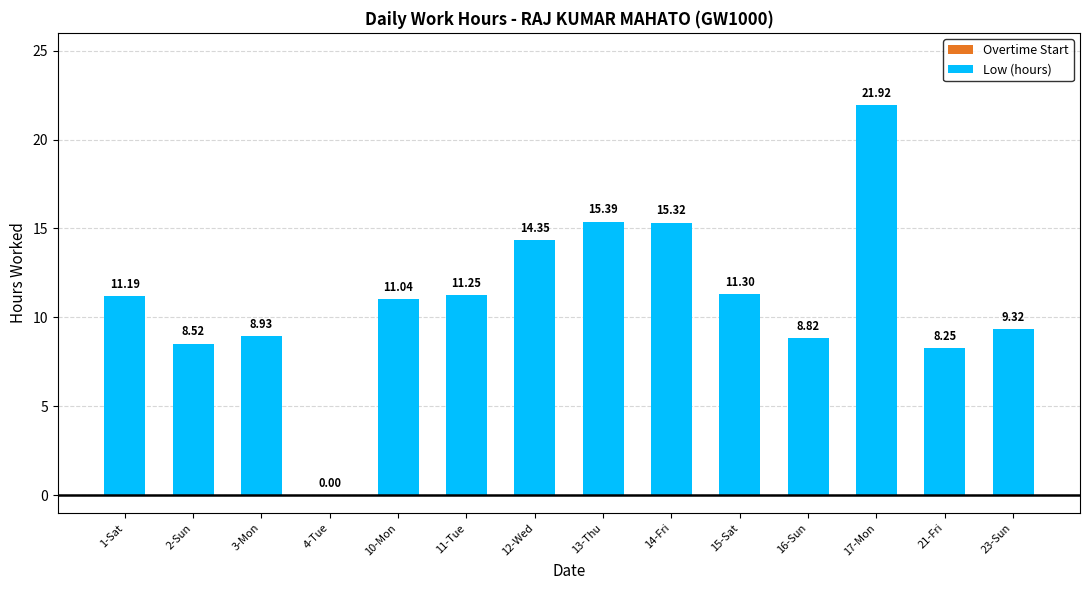

What is the change in value from 10-Mon to 14-Fri?

+4.3